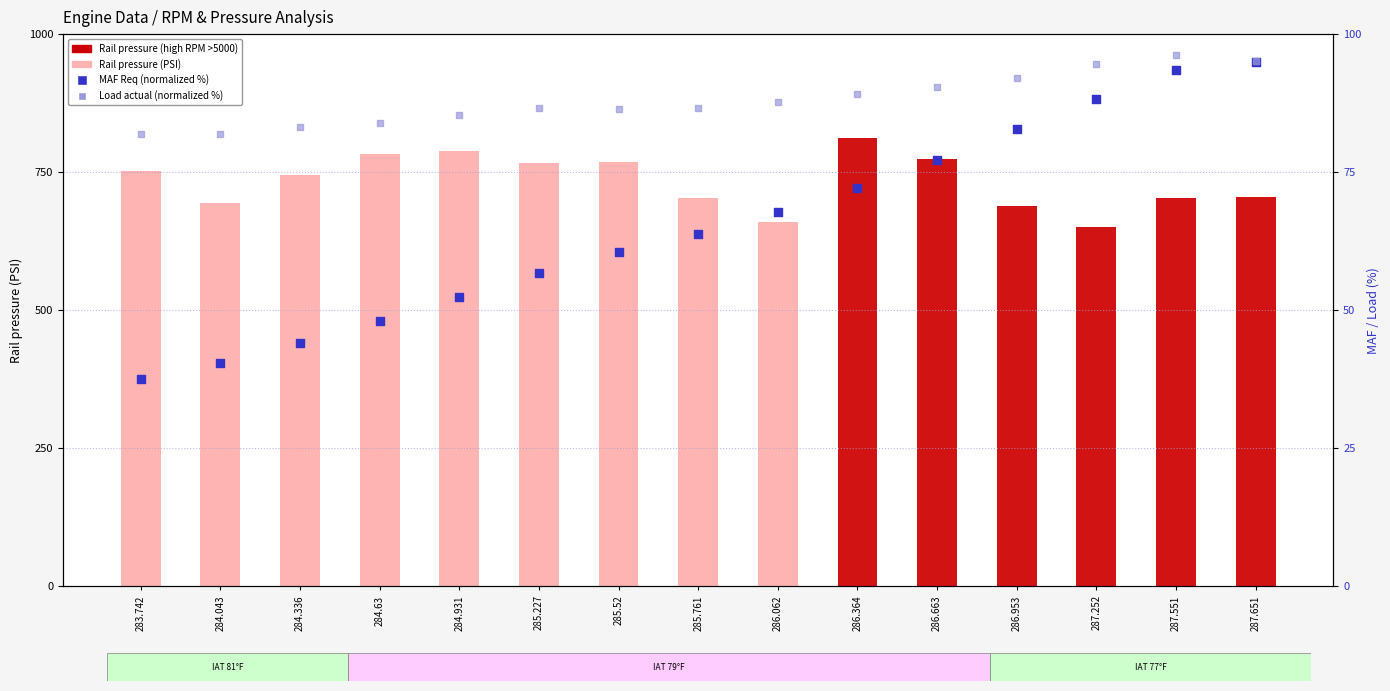

Which series has the largest total across all categories?

Rail pressure (PSI)